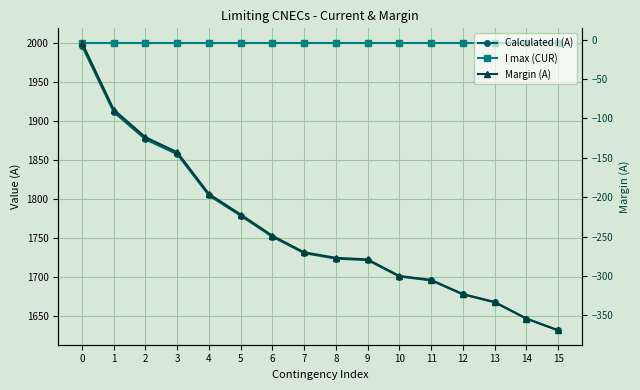

True or false: Margin (A) and I max (CUR) intersect in this chart.

False